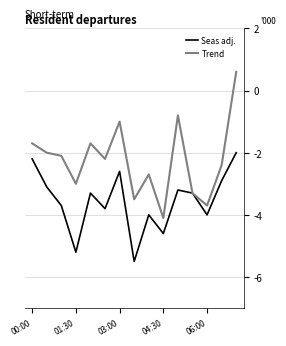

How many values in the Seas adj. series exceed -3?

4